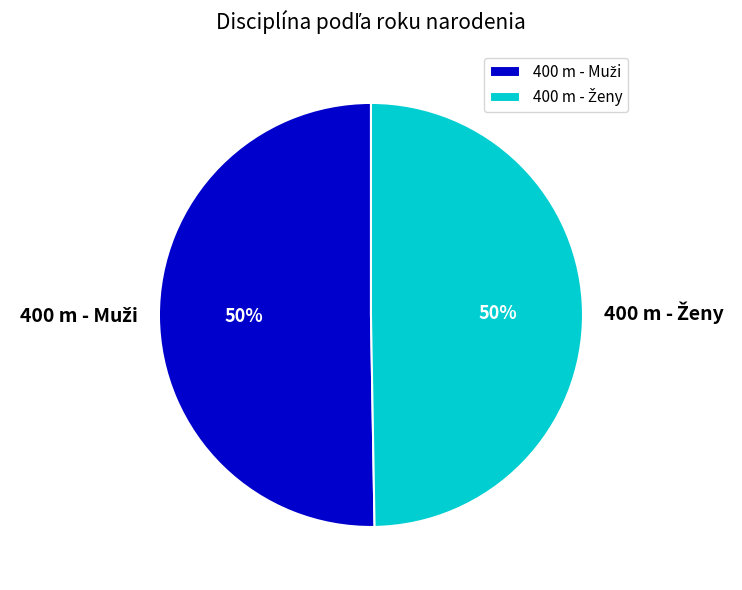

To the nearest percent, what is the average slice percentage?

50%